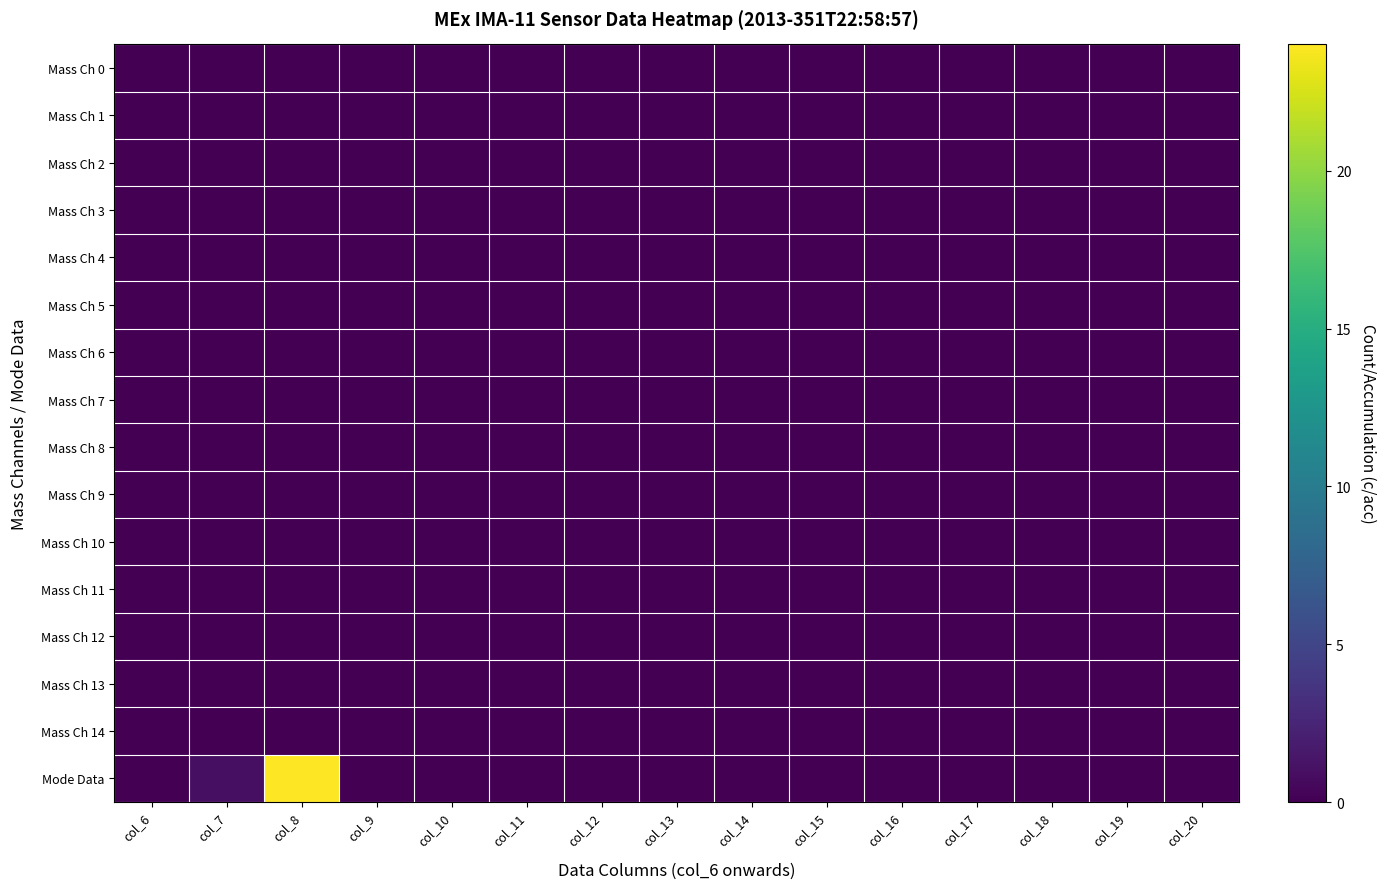

Count the number of categories in the chart.

15